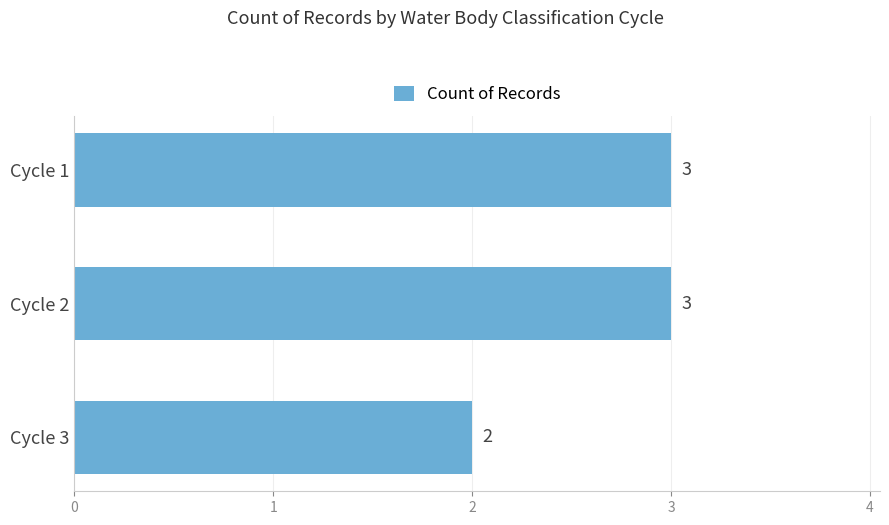

What is the minimum value shown in the chart?

2